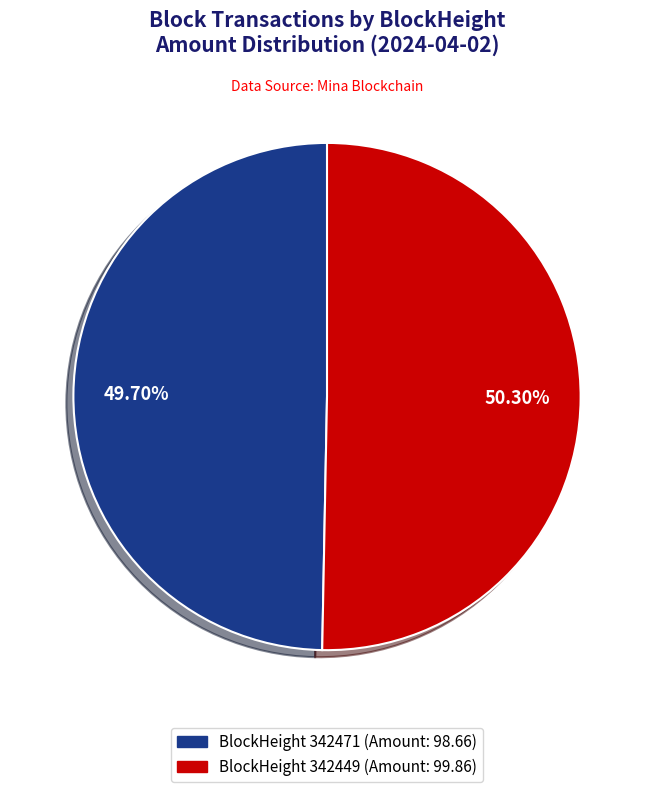

Does any single category account for the majority?

Yes